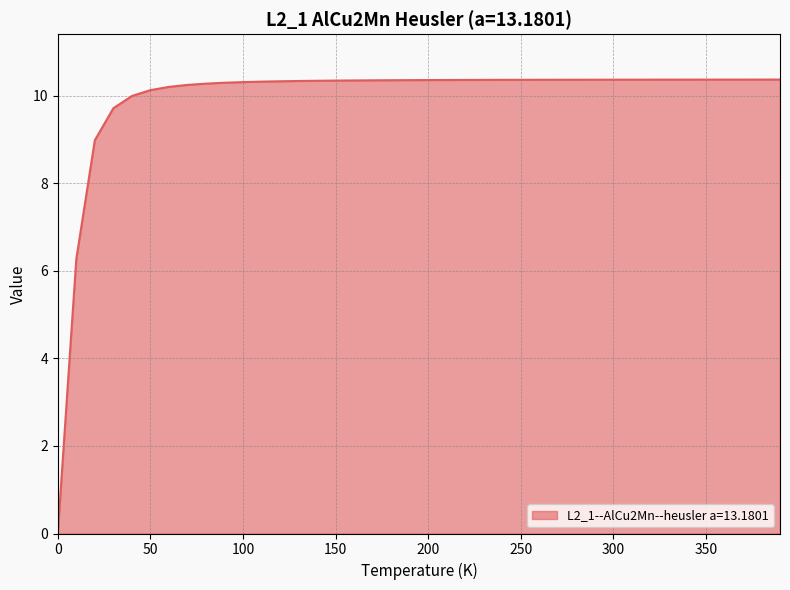

What is the maximum value shown in the chart?

10.4